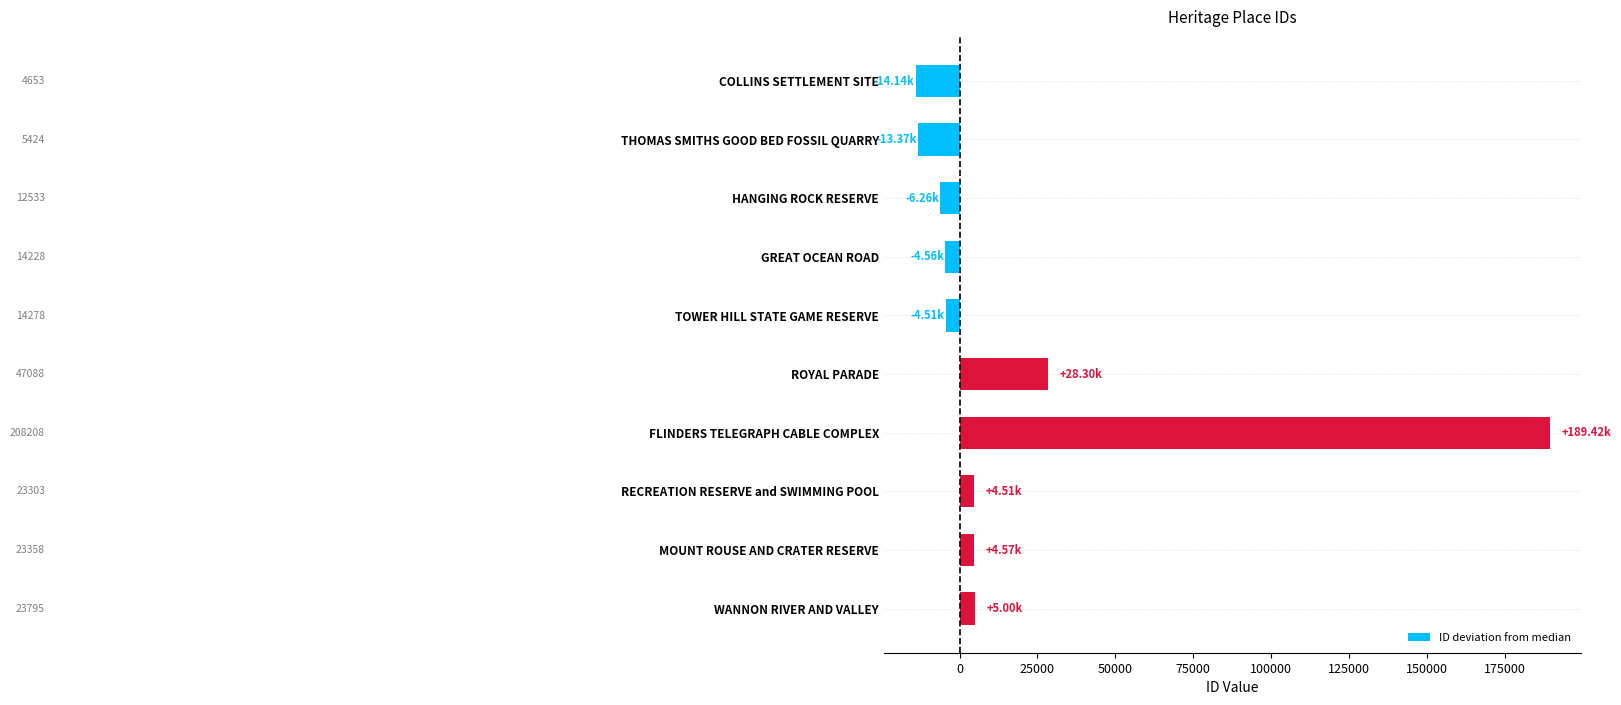

How many bars are there in total?

10